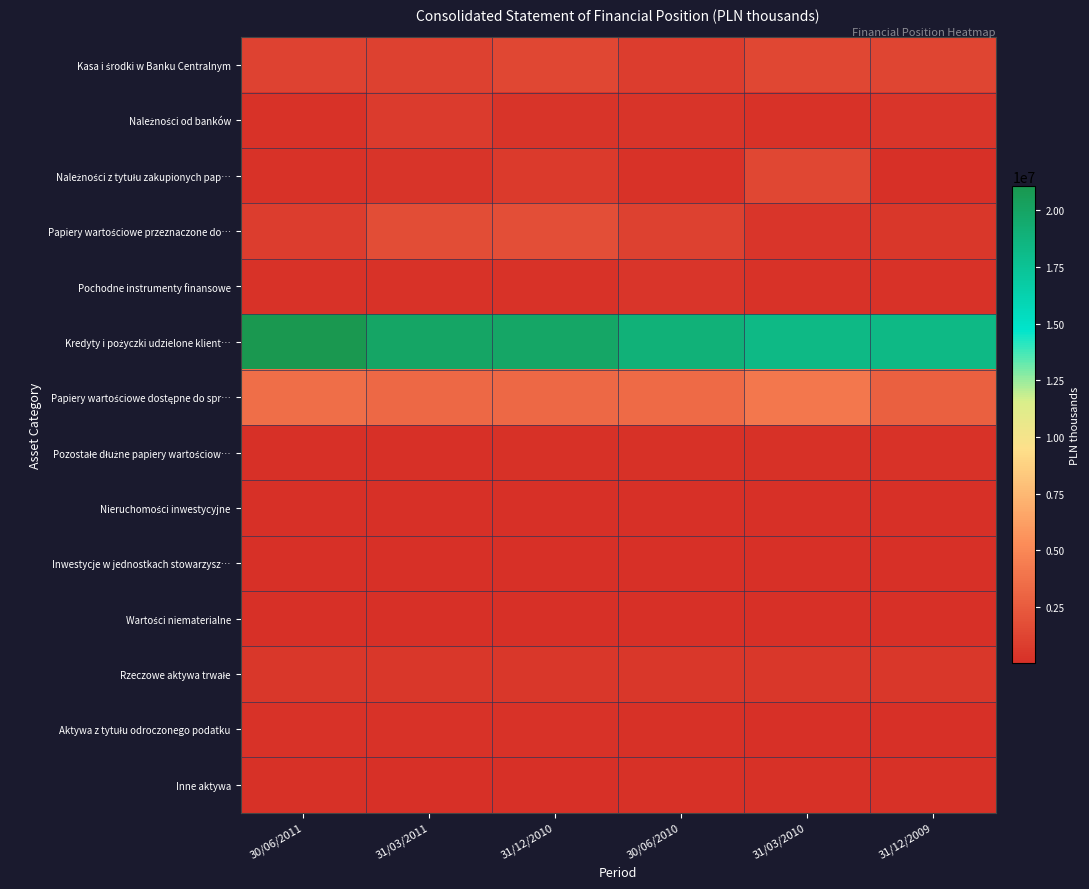

What is the minimum value shown in the chart?

19367